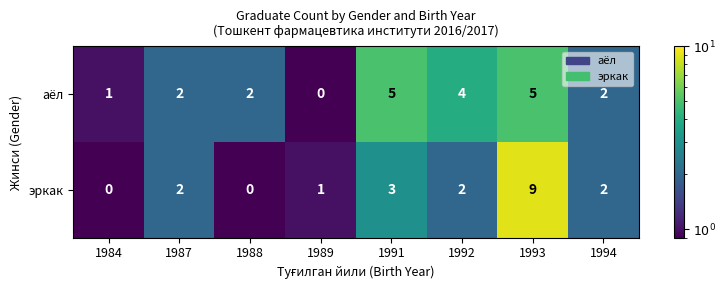

Reading right to left, extract all data points from this chart.

аёл: 2	5	4	5	0	2	2	1
эркак: 2	9	2	3	1	0	2	0